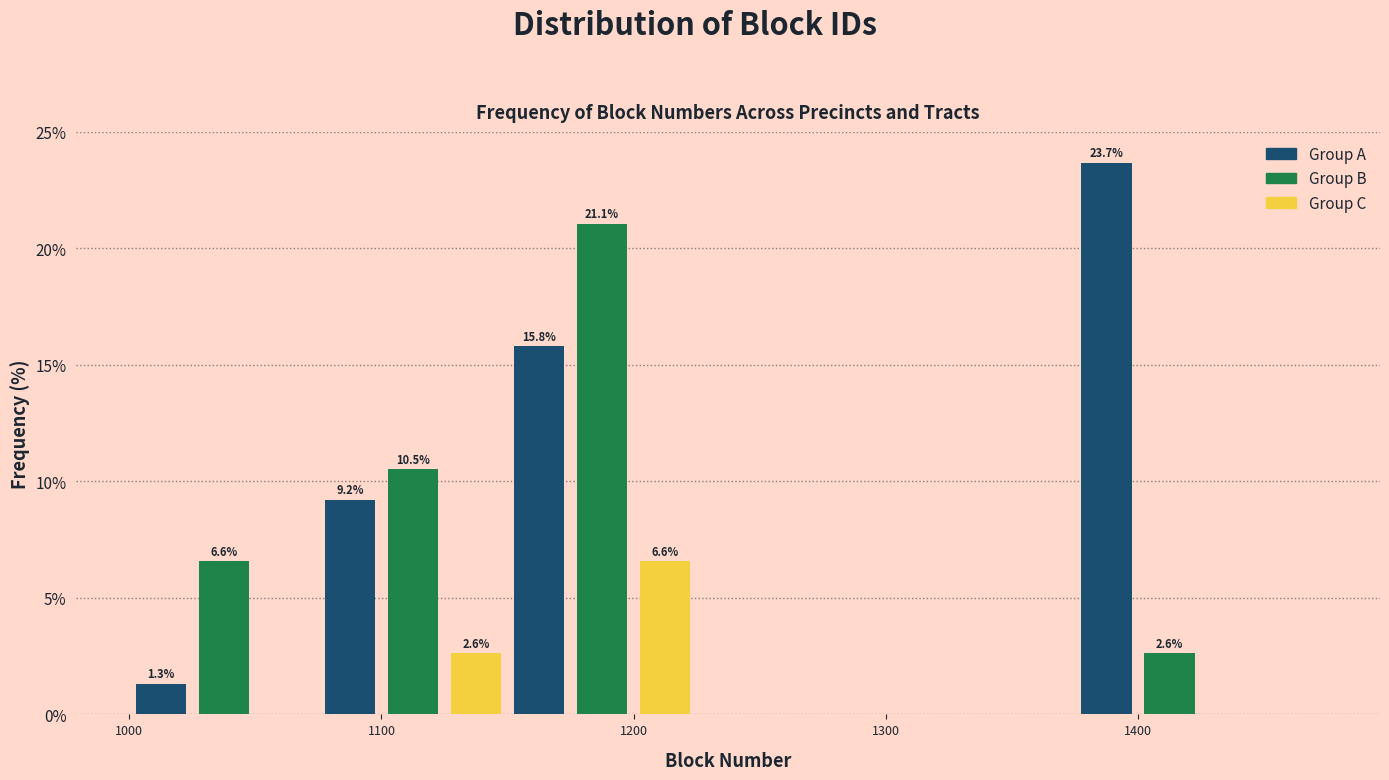

Read against the x-axis, roughly where is the centre of the tallest bar?

1390